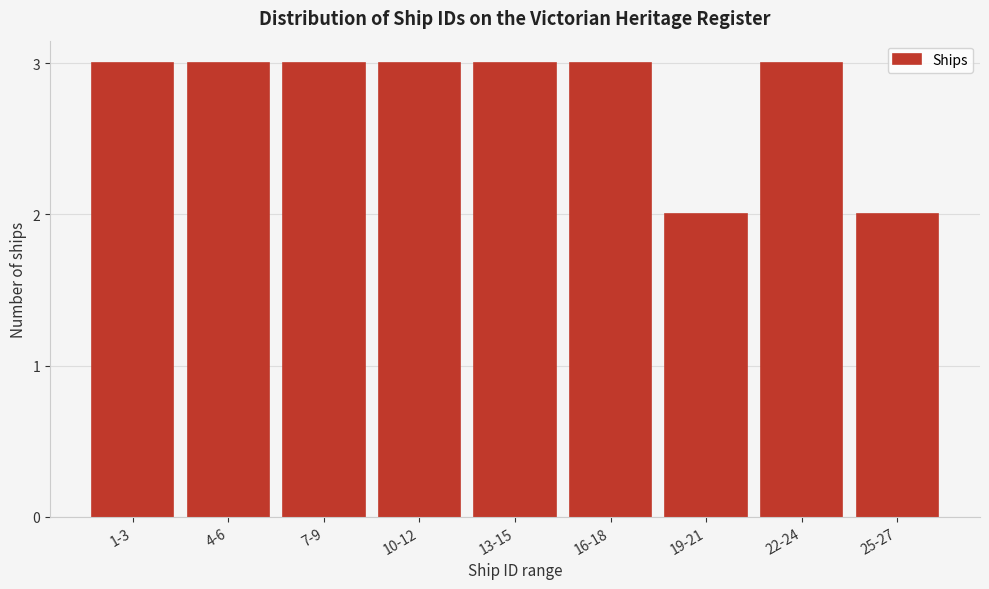

Reading right to left, extract all data points from this chart.

2	3	2	3	3	3	3	3	3